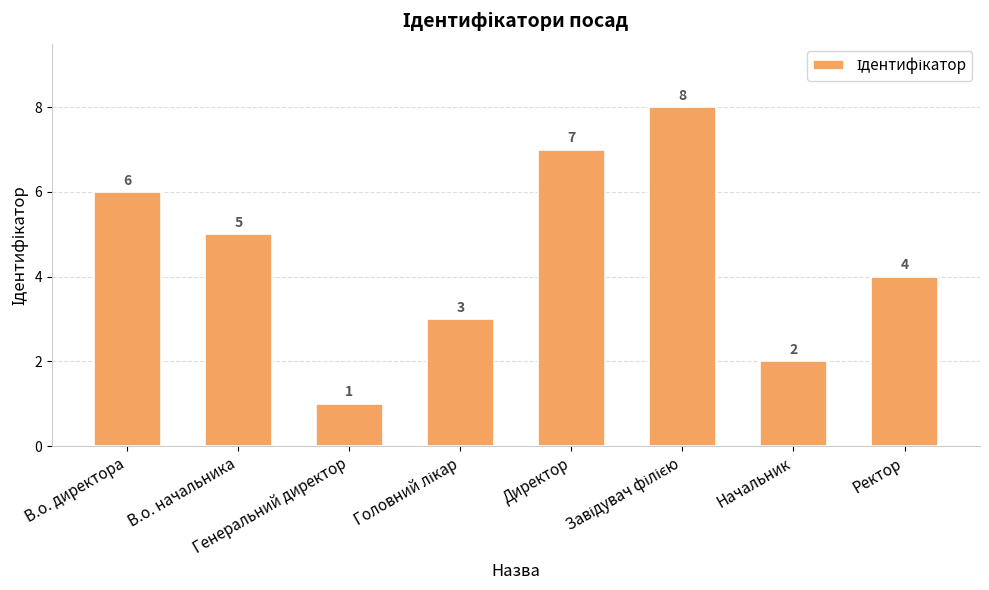

Read the value at В.о. директора.

6